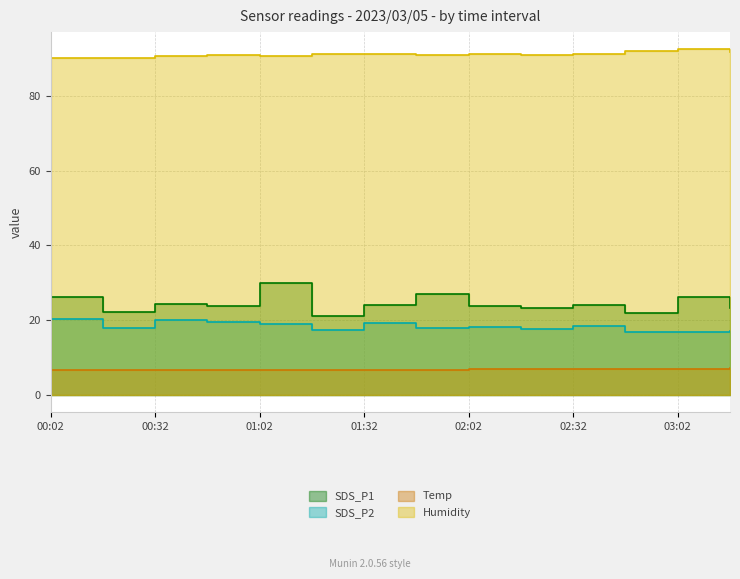

True or false: SDS_P1 and Temp cross at least once.

False